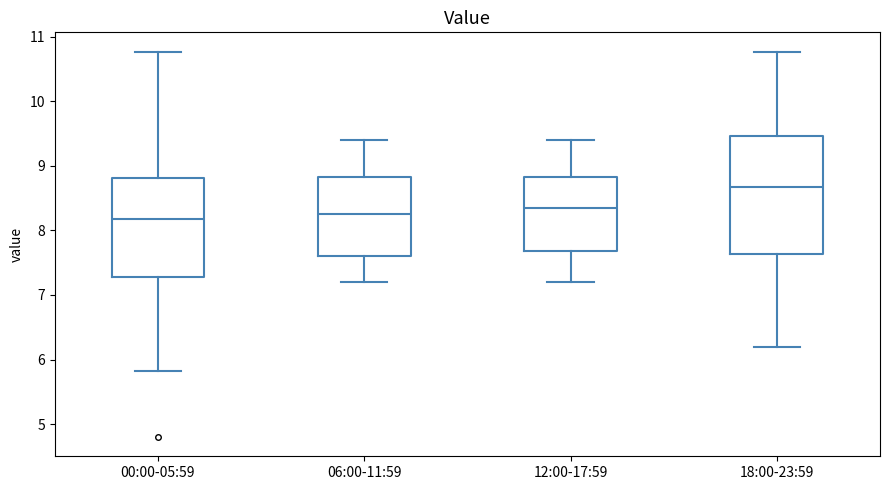

Which box's median line is the highest?

18:00-23:59